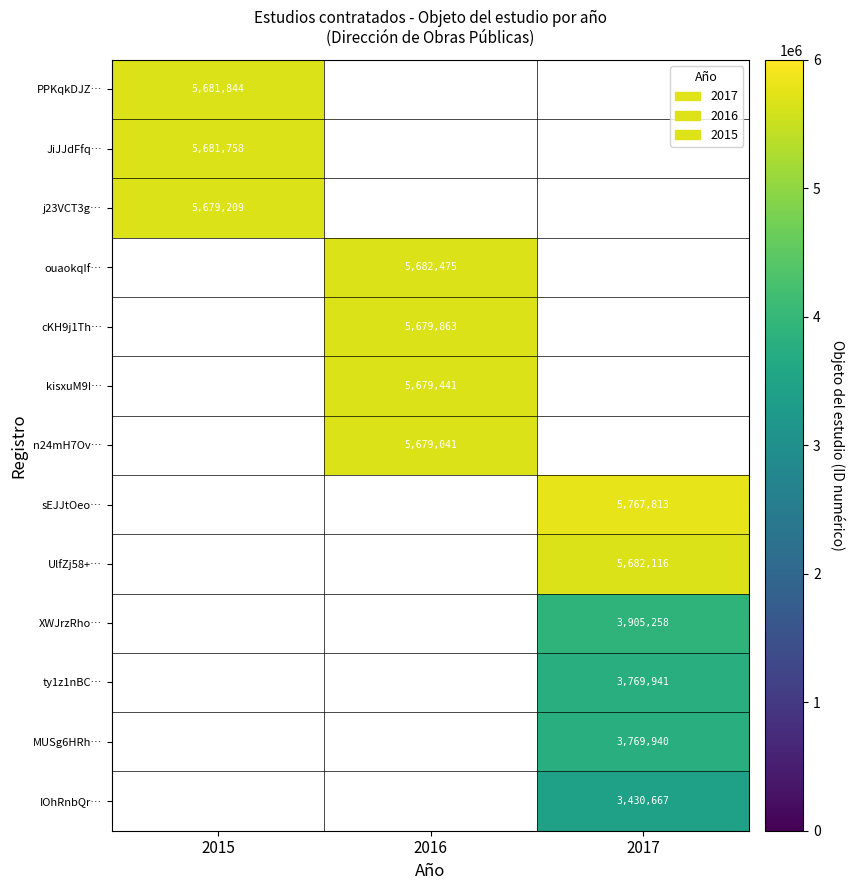

The value of sEJJtOeo… at 2017 is 5767813. True or false?

True